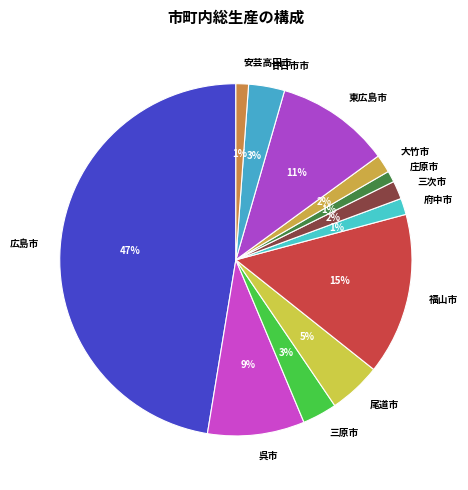

To the nearest percent, what is the combined percentage of 広島市 and 東広島市?

58%